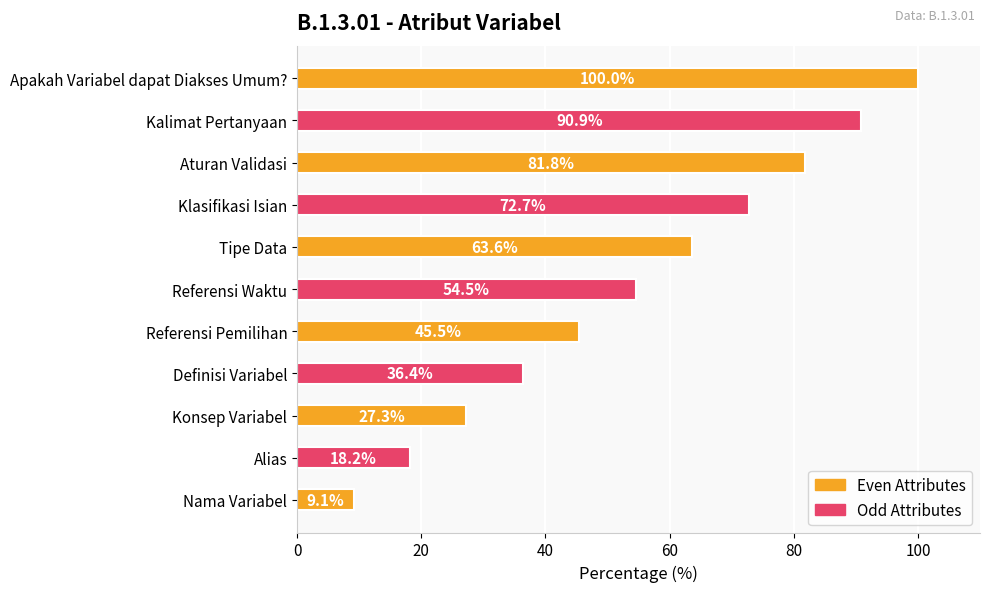

Rank the categories by value from lowest to highest.

Nama Variabel, Alias, Konsep Variabel, Definisi Variabel, Referensi Pemilihan, Referensi Waktu, Tipe Data, Klasifikasi Isian, Aturan Validasi, Kalimat Pertanyaan, Apakah Variabel dapat Diakses Umum?